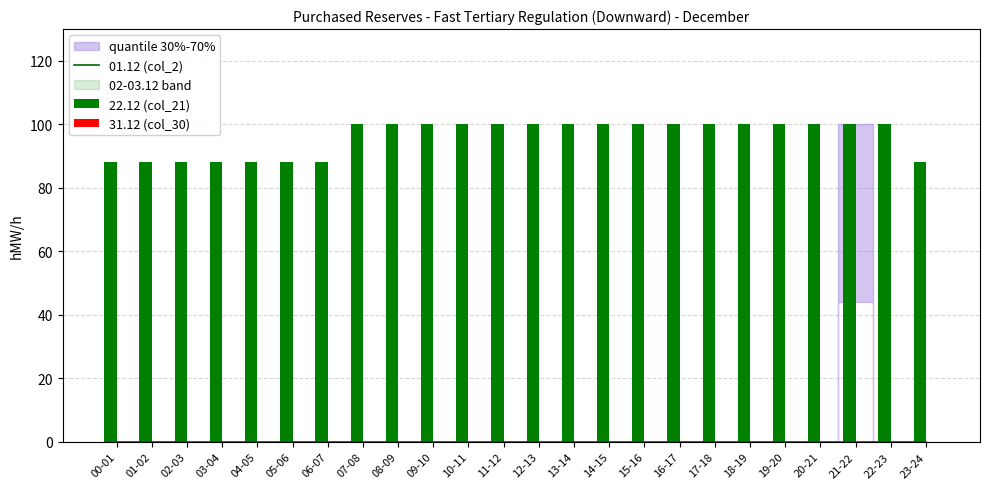

Count the number of categories in the chart.

24